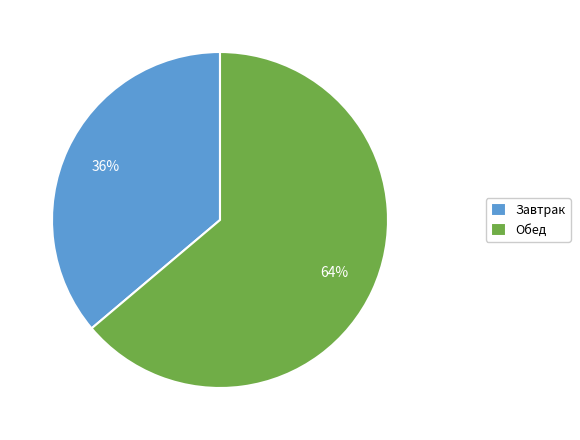

To the nearest percent, what is the average slice percentage?

50%